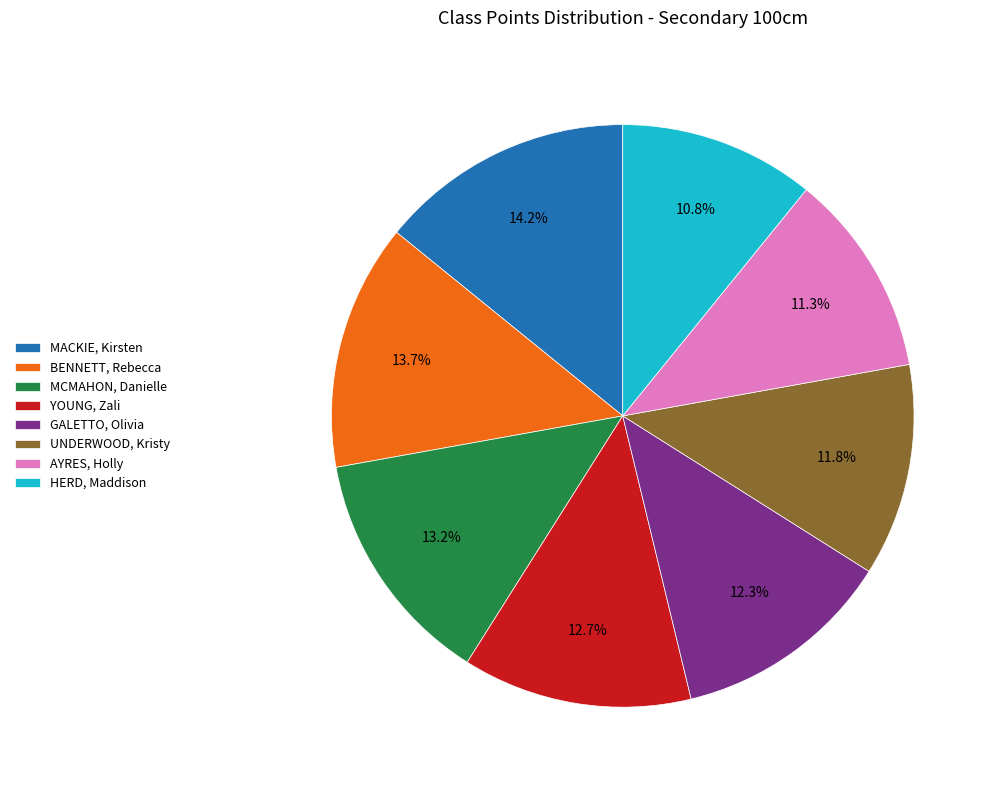

Count the number of slices in the pie.

8